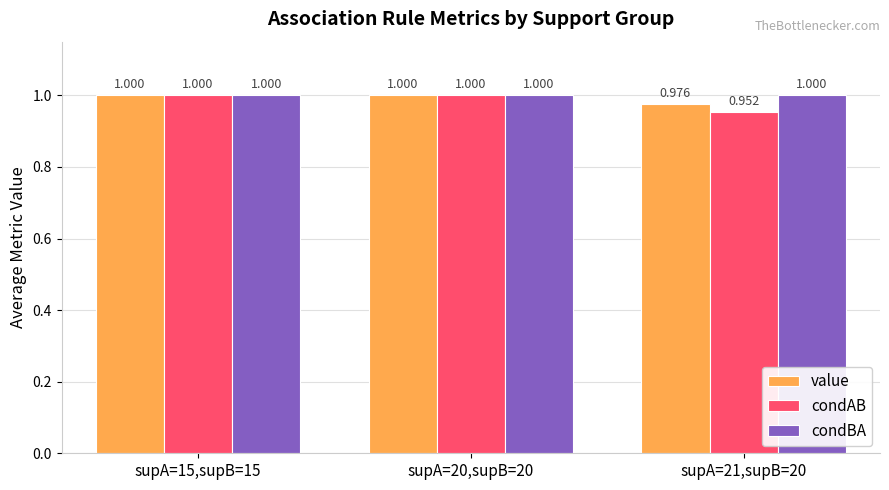

Which series has the widest spread of values?

condAB